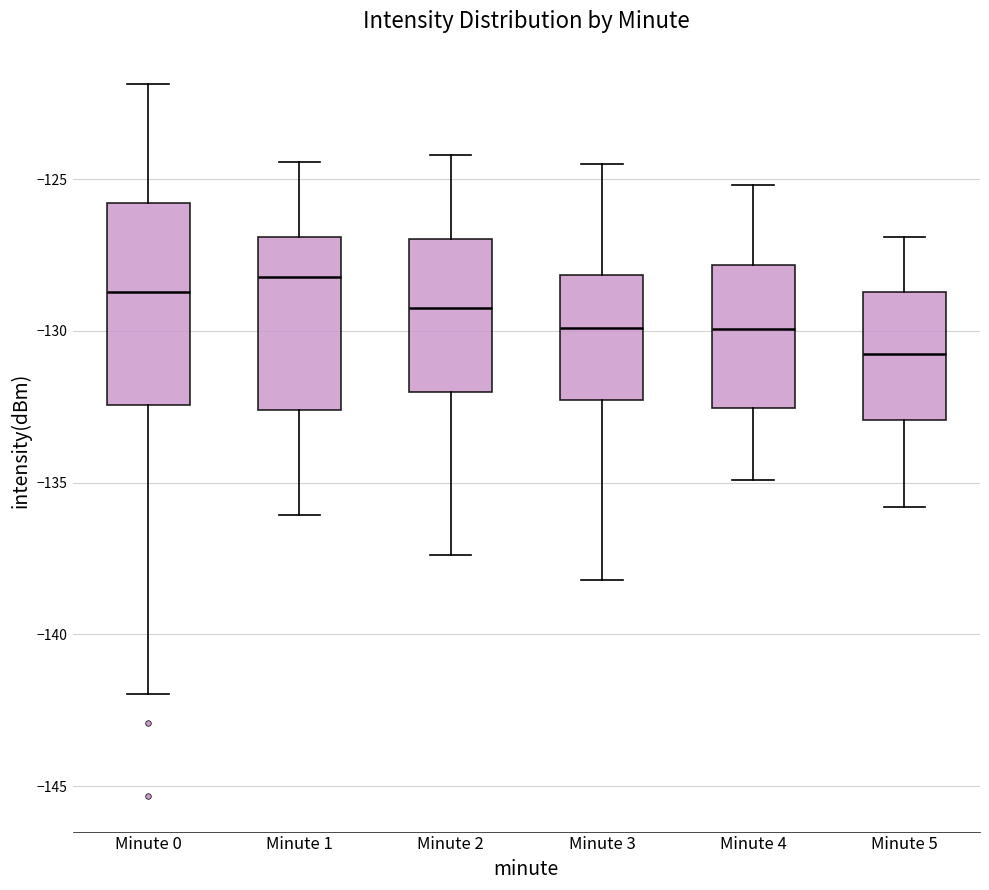

Where does the lower whisker of the box for Minute 4 end on the y-axis? The values are not printed on the chart, so give them approximately, as read against the axis.

-135.0